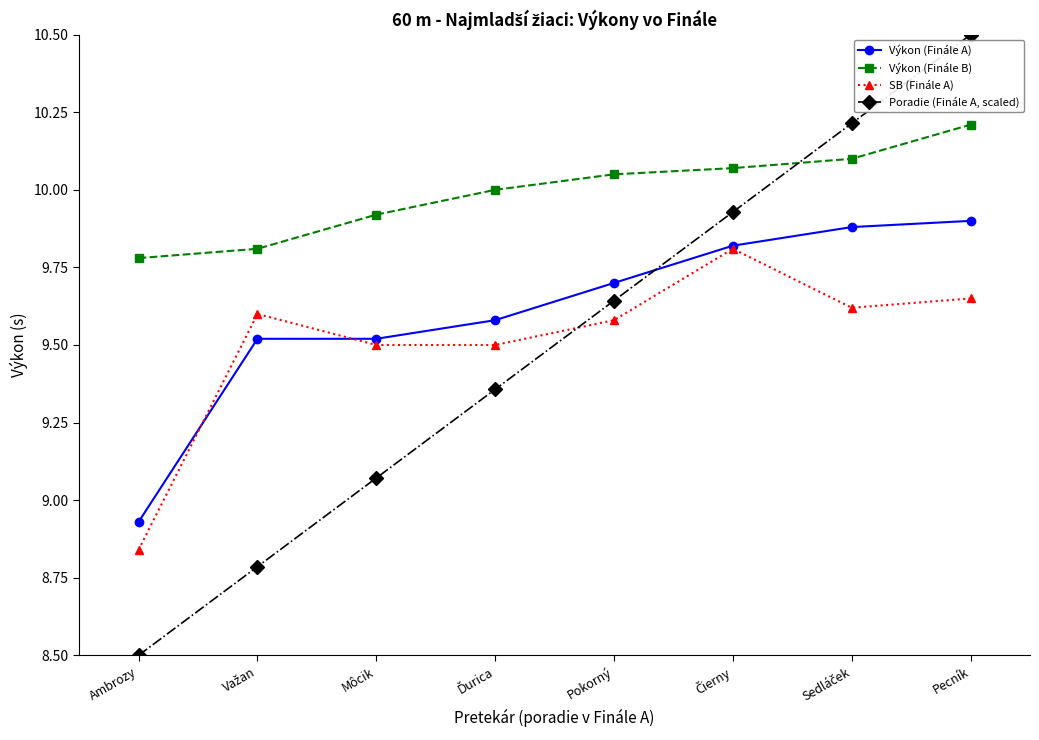

At which category is the sum across all series the highest?

Pecník